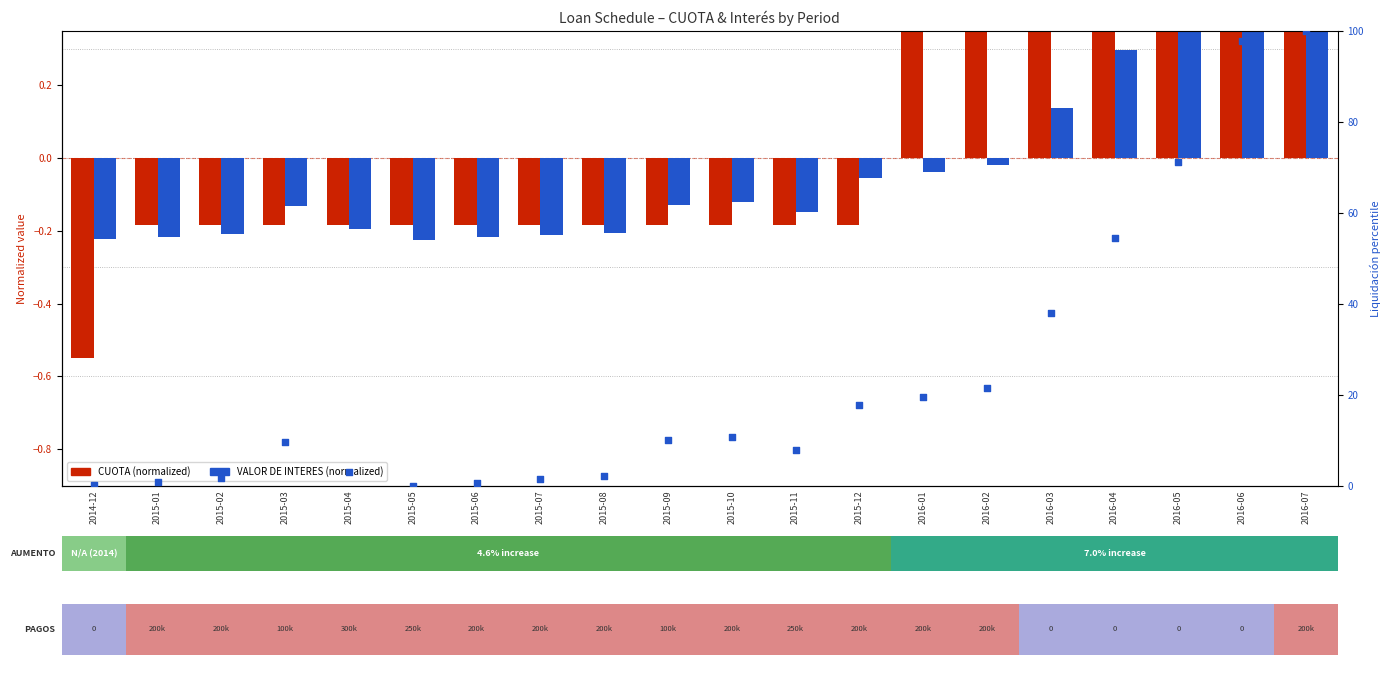

Which series contains the lowest Y value?

CUOTA (normalized)